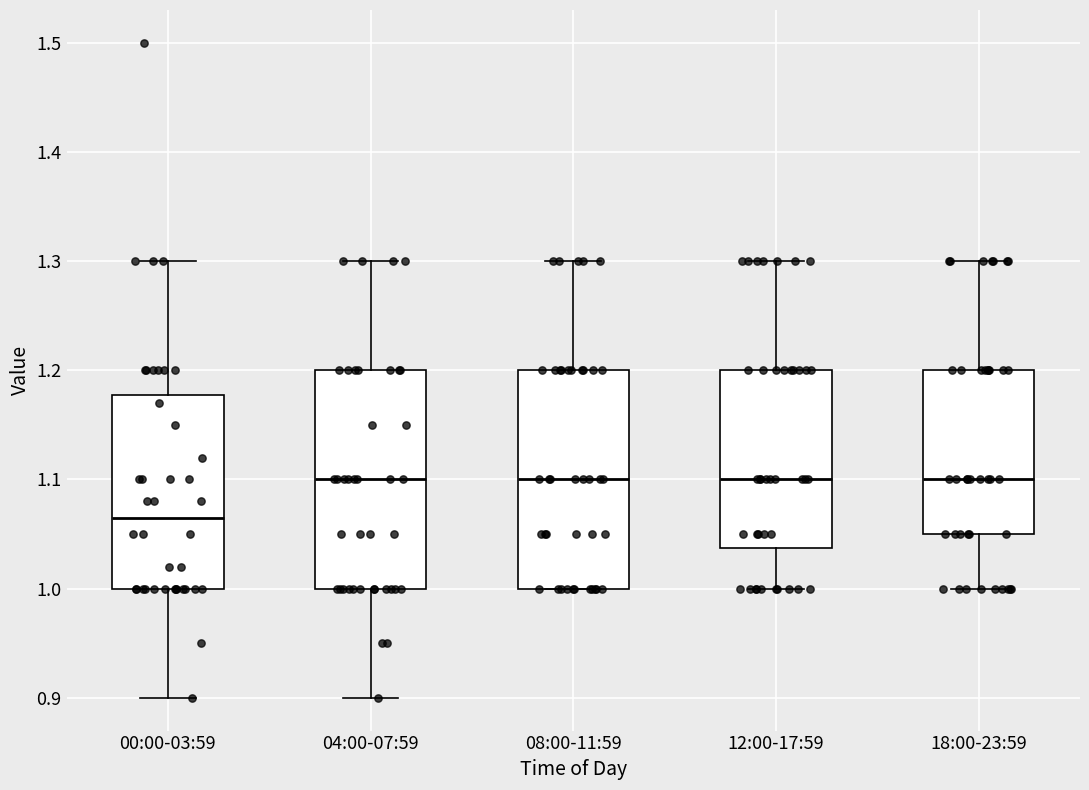

Where does the median line of the box for 04:00-07:59 sit on the y-axis? The values are not printed on the chart, so give them approximately, as read against the axis.

1.10